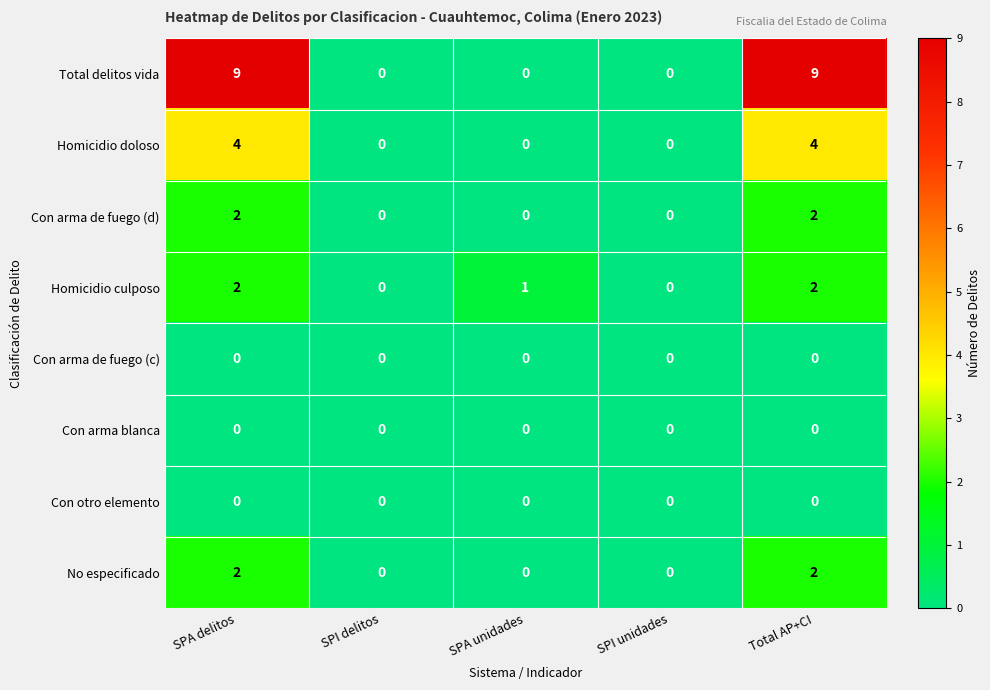

The Homicidio doloso series shows -2 at SPI unidades. True or false?

False